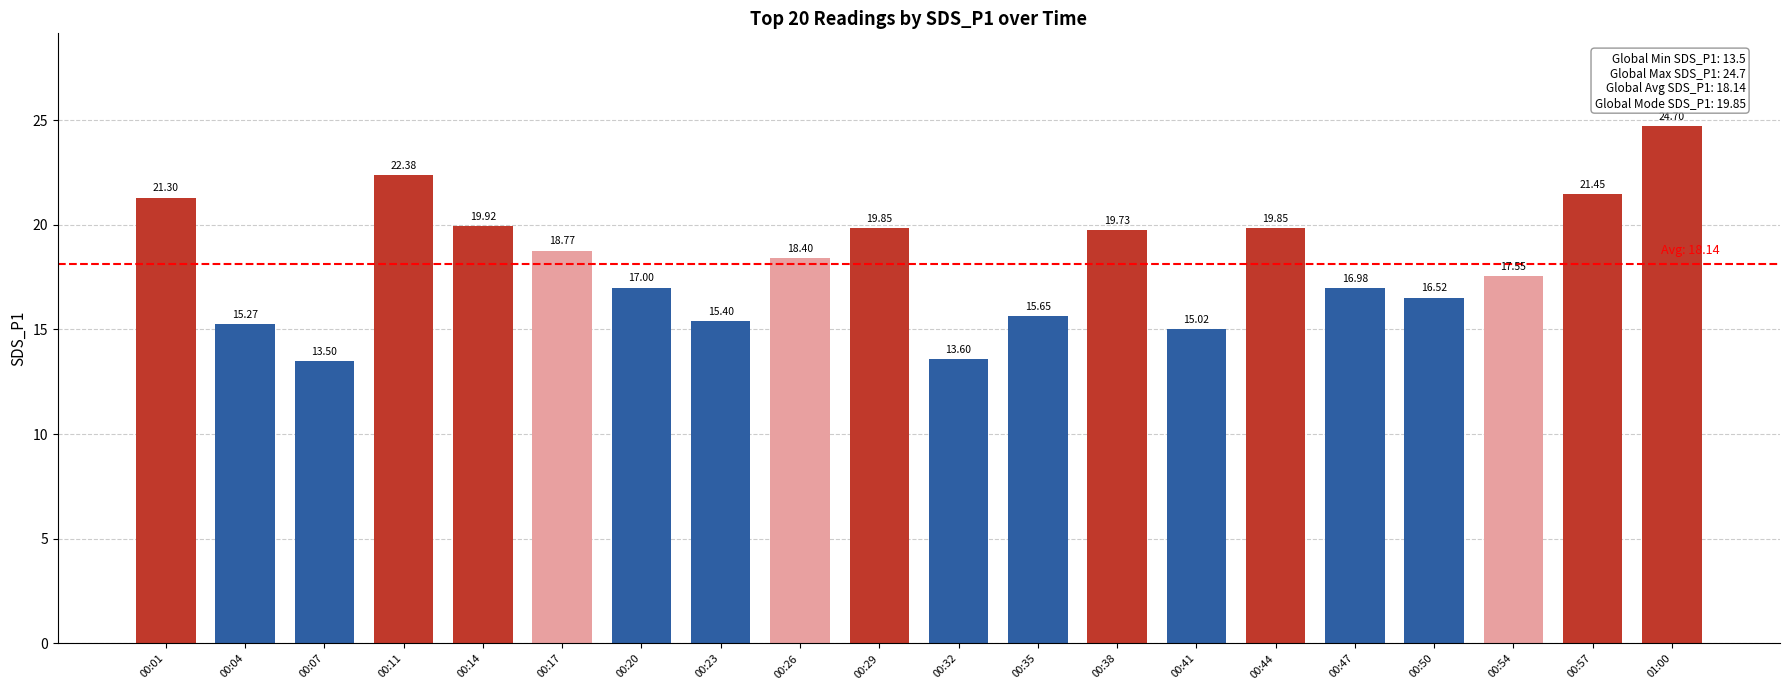

Approximately how many times larger is the value at 01:00 compared to 00:44?

1.2